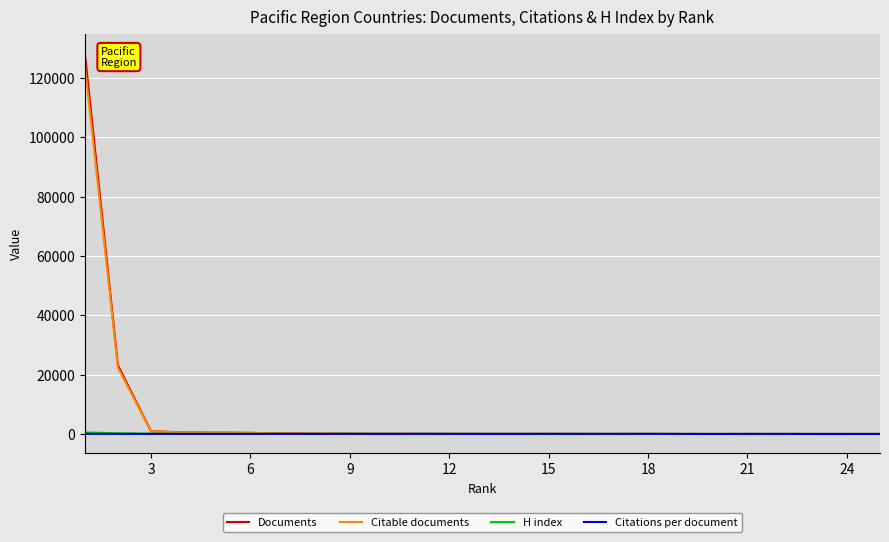

Which series has the largest range (max minus min)?

Documents